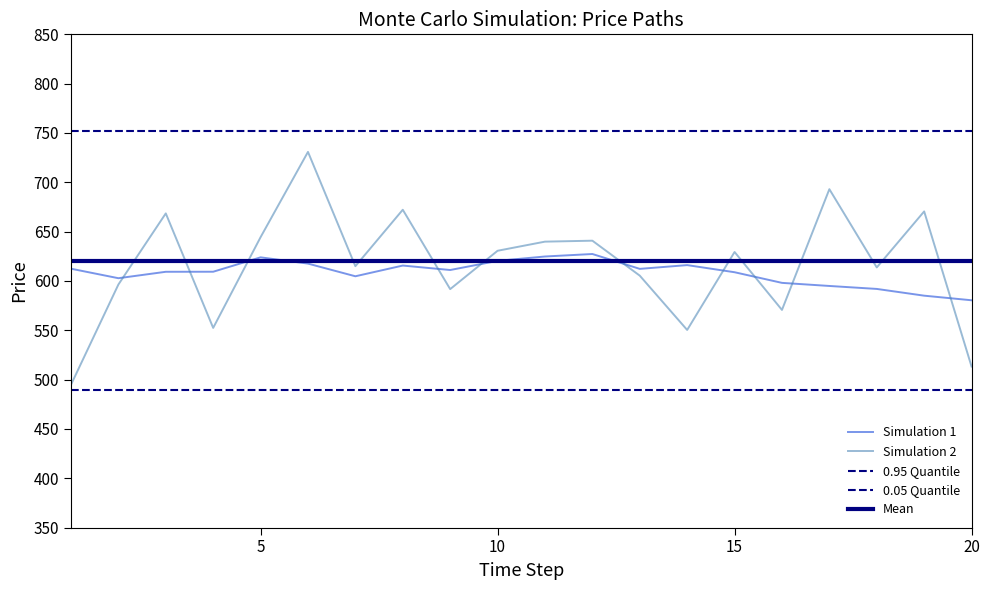

Does the chart have visible grid lines?

No